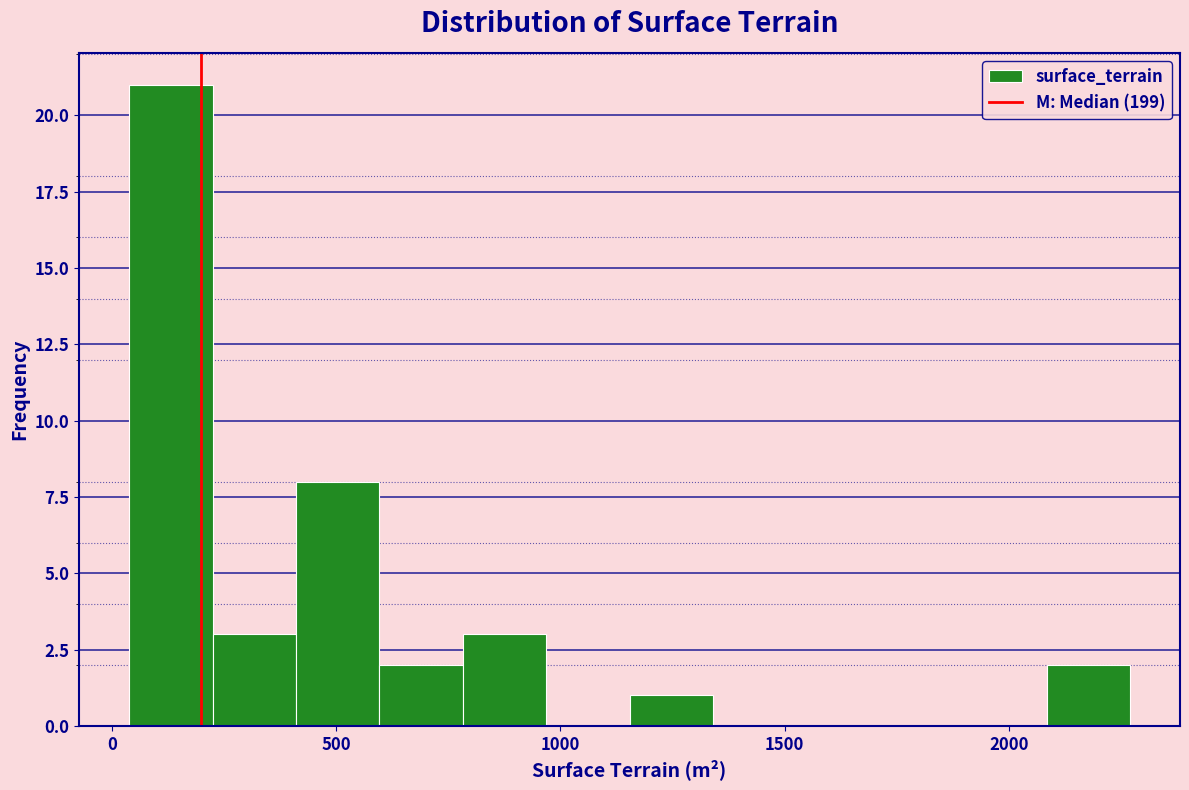

Read against the x-axis, roughly where is the centre of the tallest bar?

150